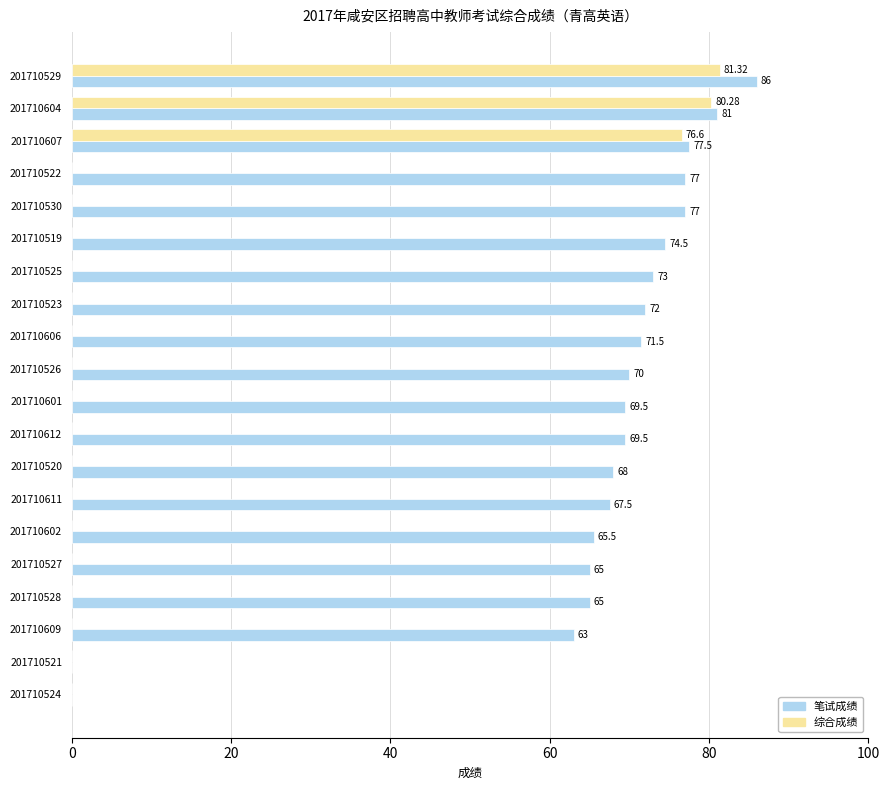

Which series changed the most between 201710528 and 201710521?

笔试成绩